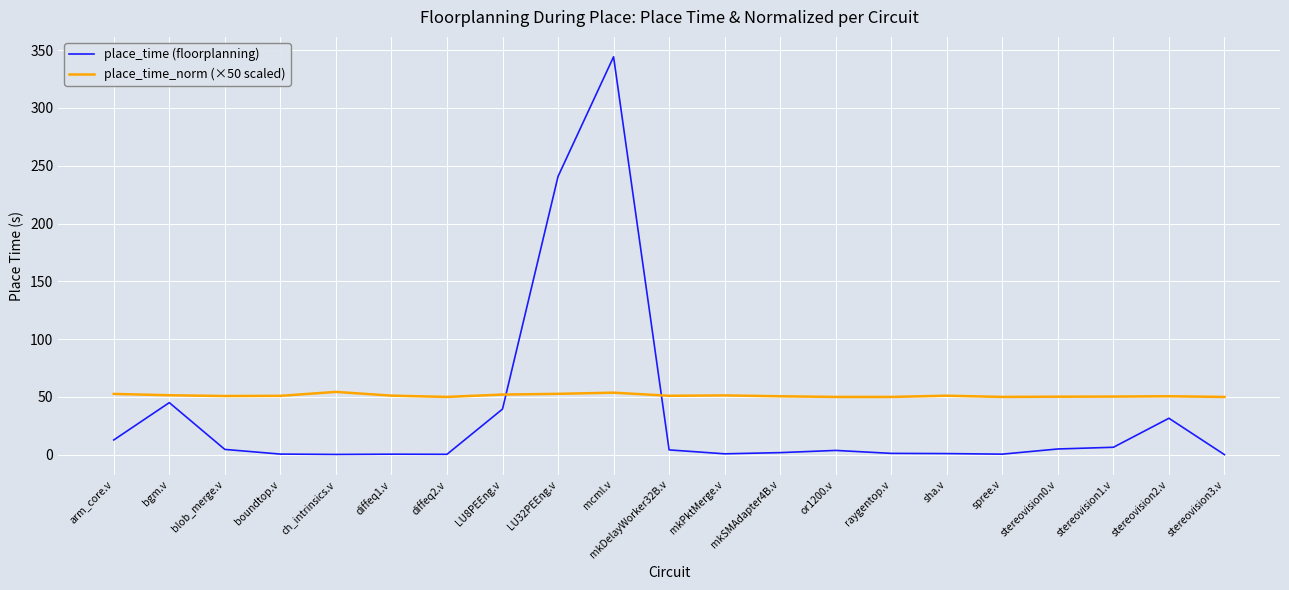

The place_time_norm (×50 scaled) series shows 21.1 at bgm.v. True or false?

False